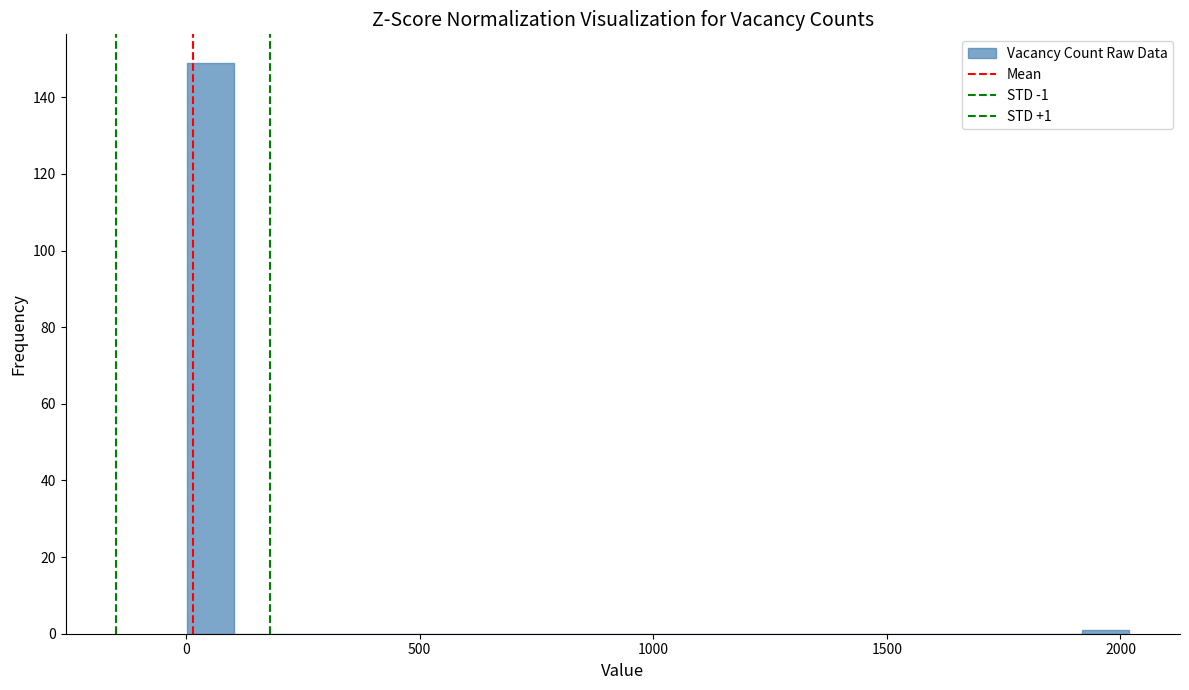

Read against the x-axis, roughly where is the centre of the tallest bar?

50